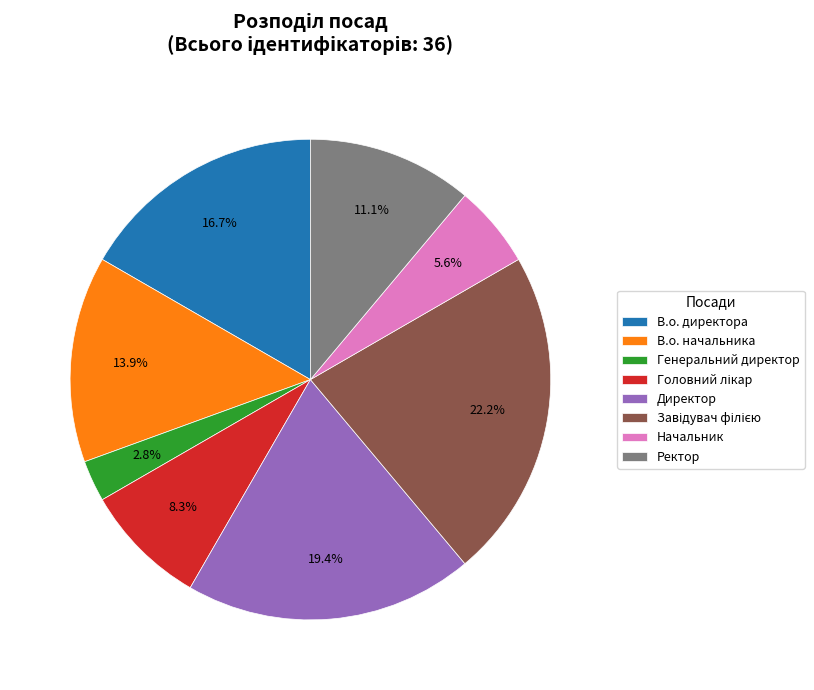

Approximately how many times larger is the value at Генеральний директор compared to В.о. начальника?

0.2